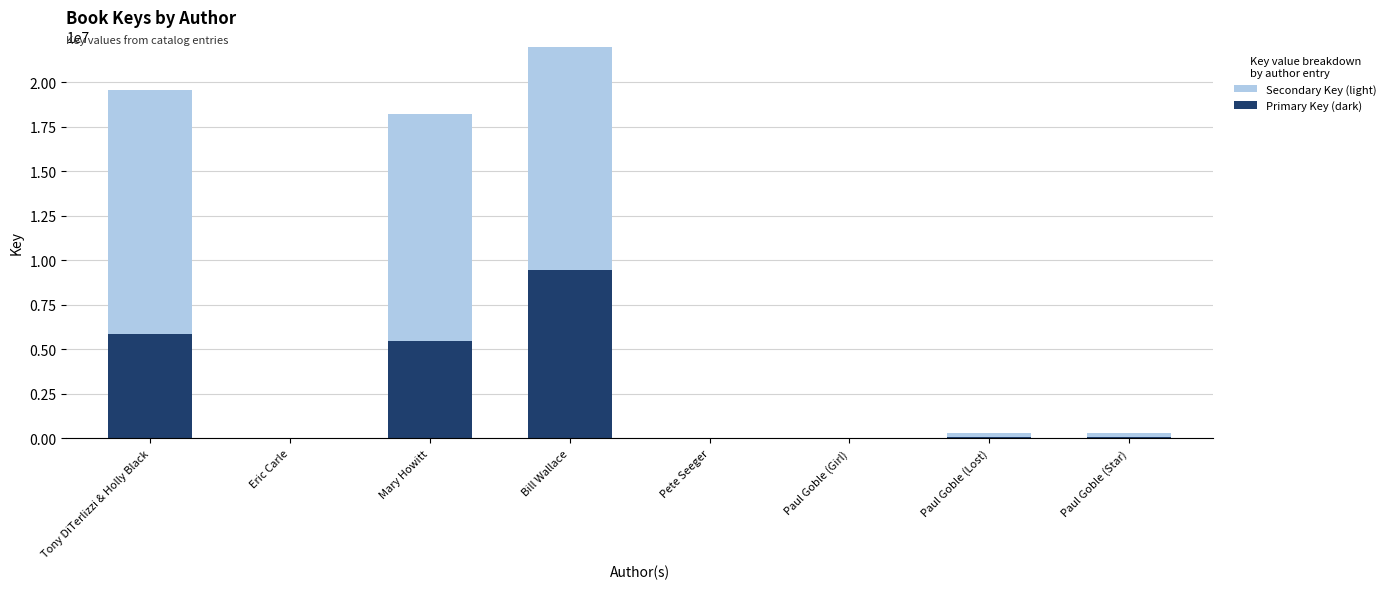

Where does the Primary Key (dark) series first go above 94385?

Tony DiTerlizzi & Holly Black